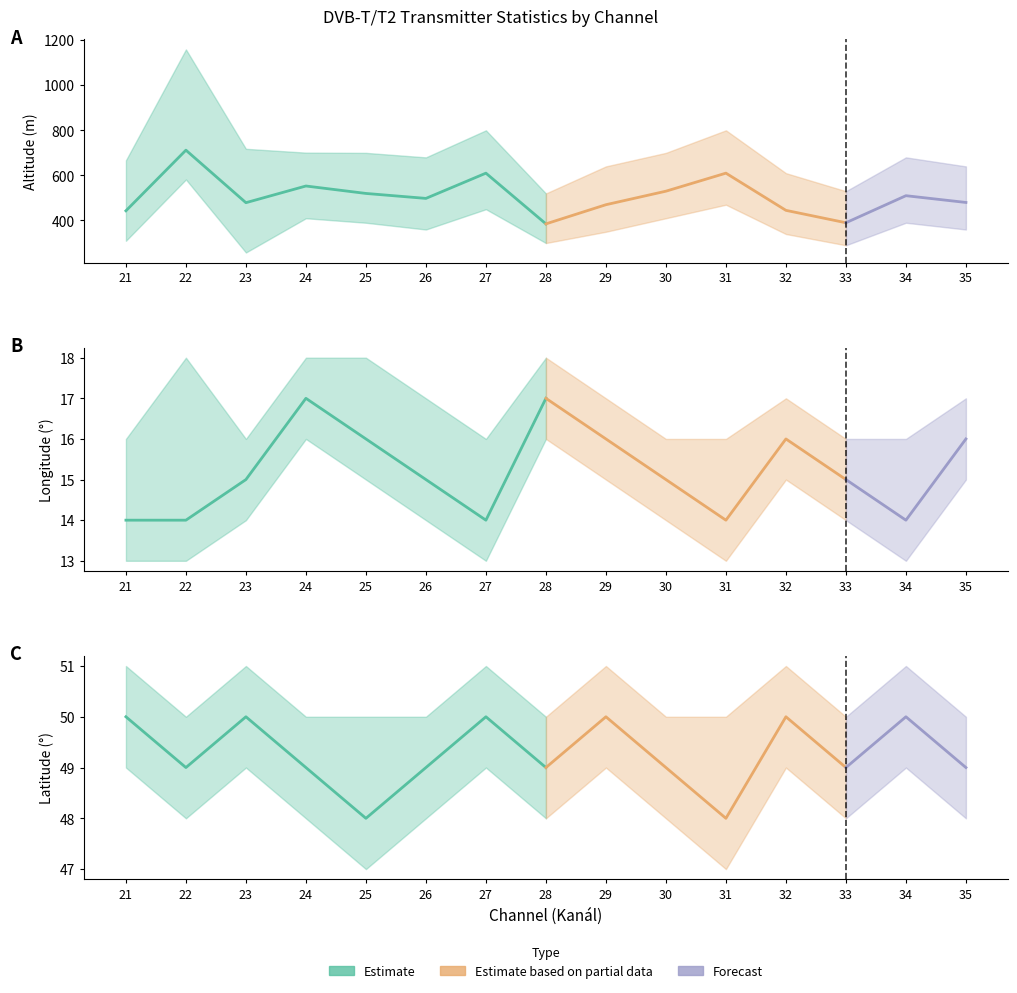

At which label does Mean Altitude (m) first exceed 498?

22